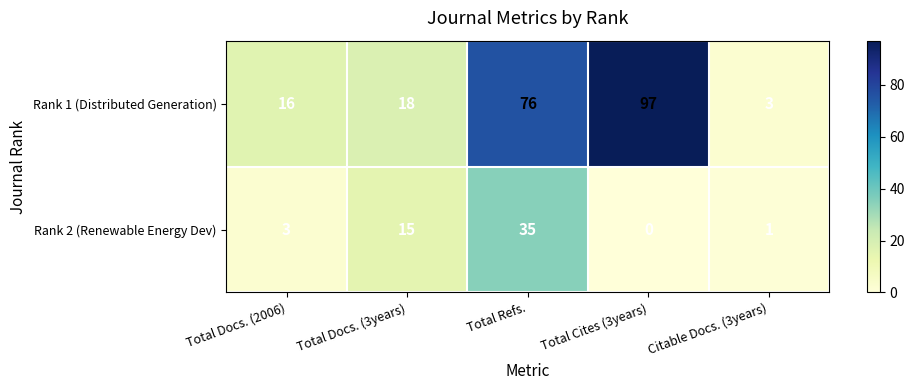

Where is Rank 2 (Renewable Energy Dev) nearest to the value 17?

Total Docs. (3years)